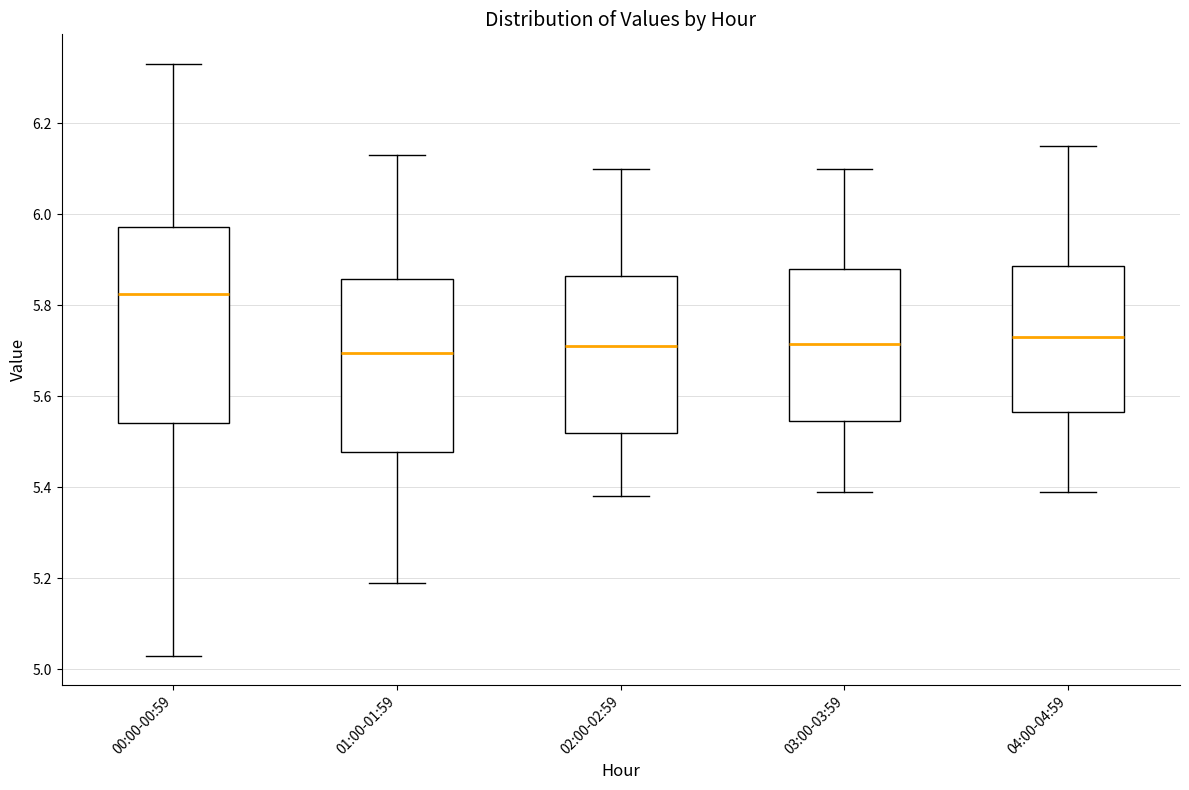

Where does the median line of the box for 03:00-03:59 sit on the y-axis? The values are not printed on the chart, so give them approximately, as read against the axis.

5.72